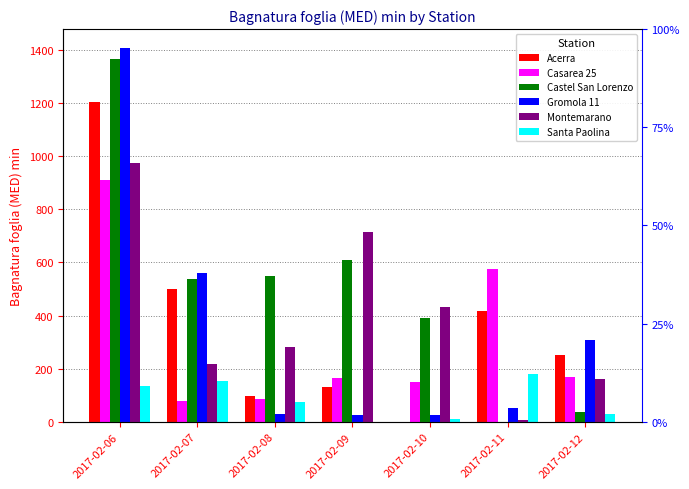

Where is Gromola 11 nearest to the value 717?

2017-02-07